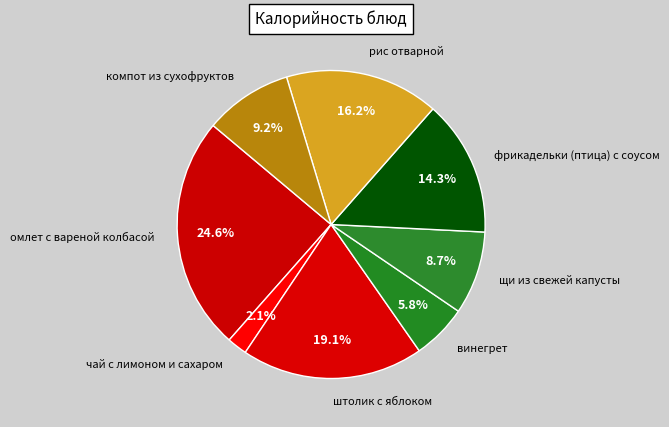

How many slices are in this pie chart?

8